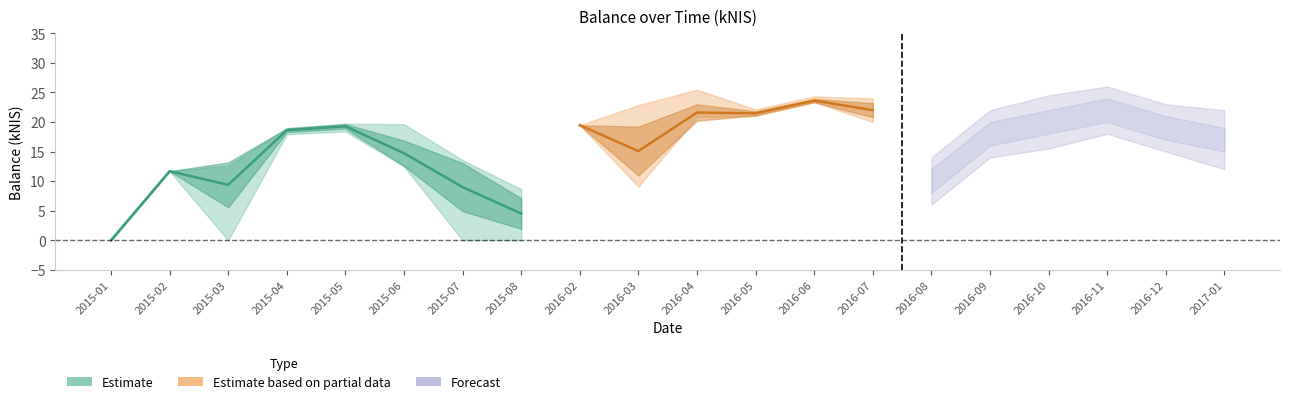

What is the difference between the balance_center values at 2015-04 and 2016-09?

0.6